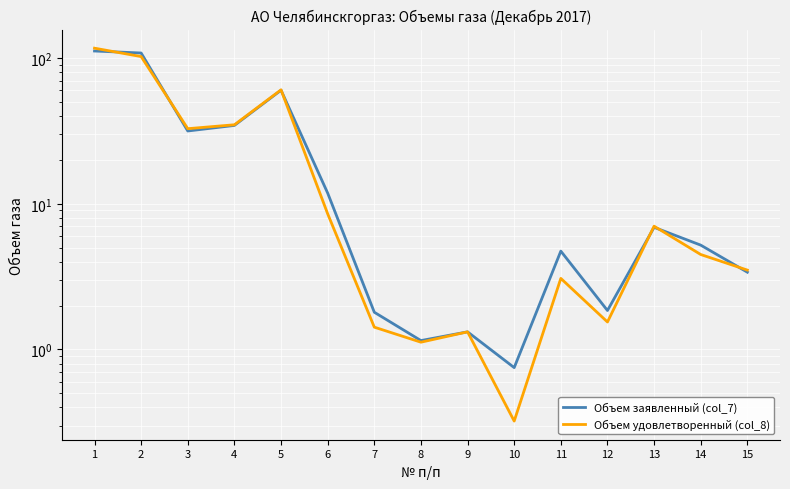

What is the spread (max minus min) of values at 15?

0.1